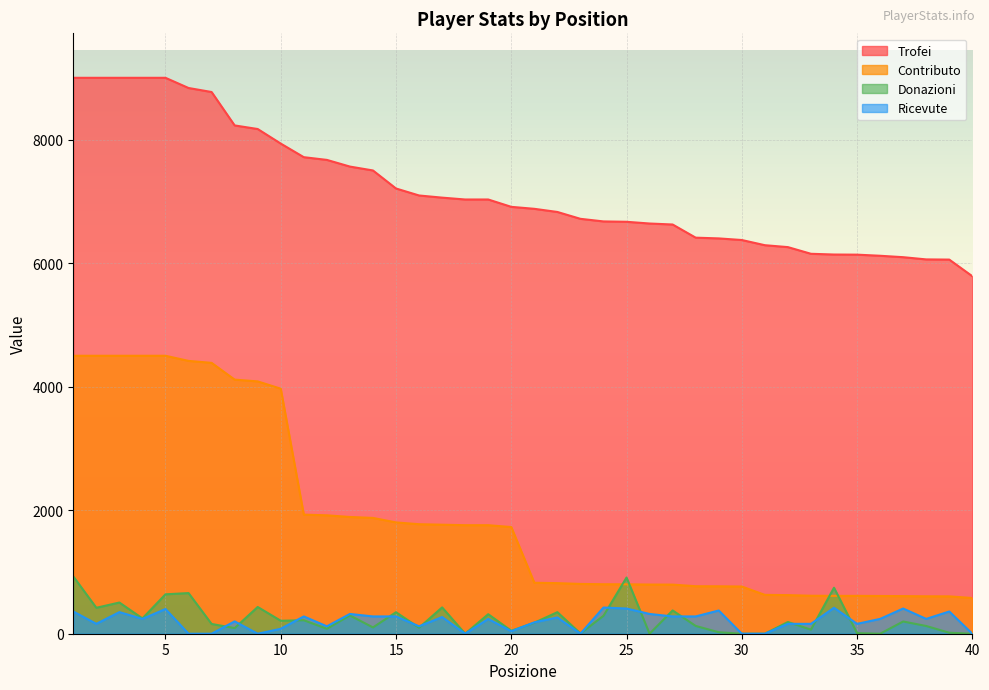

At which category does the chart reach its minimum across all series?

18